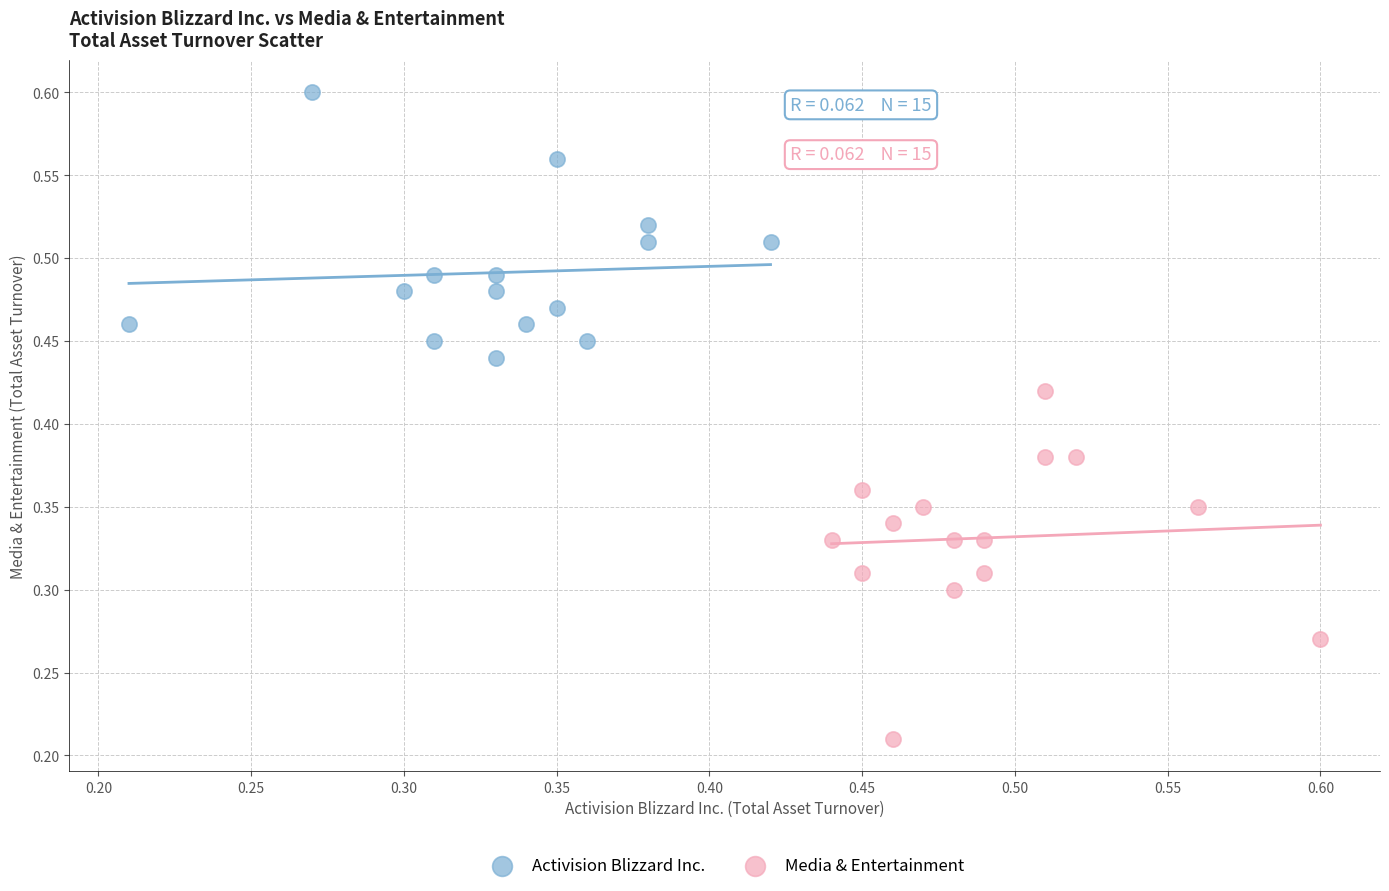

Which series reaches the maximum Y coordinate?

Activision Blizzard Inc.